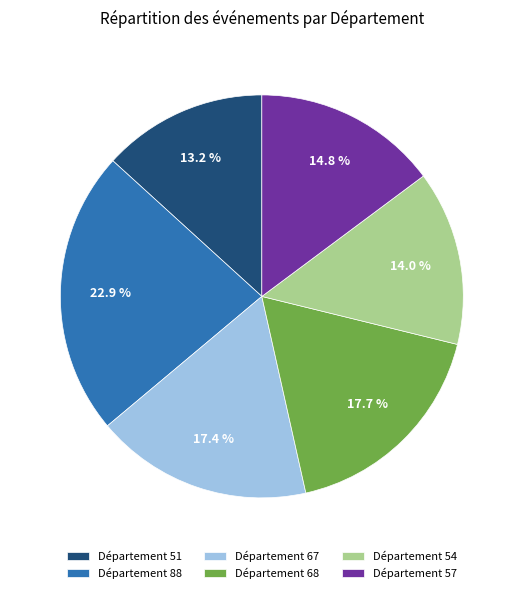

Count the number of slices in the pie.

6